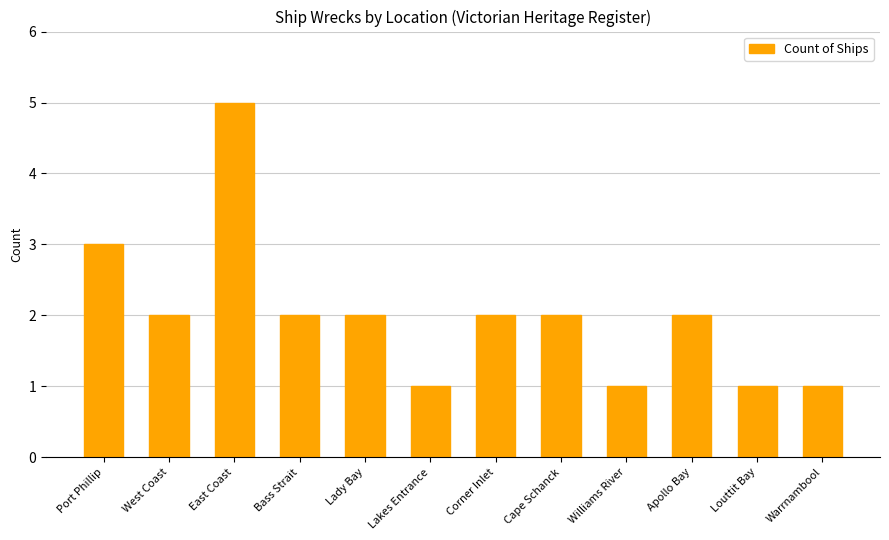

Which label corresponds to the largest value in the chart?

East Coast